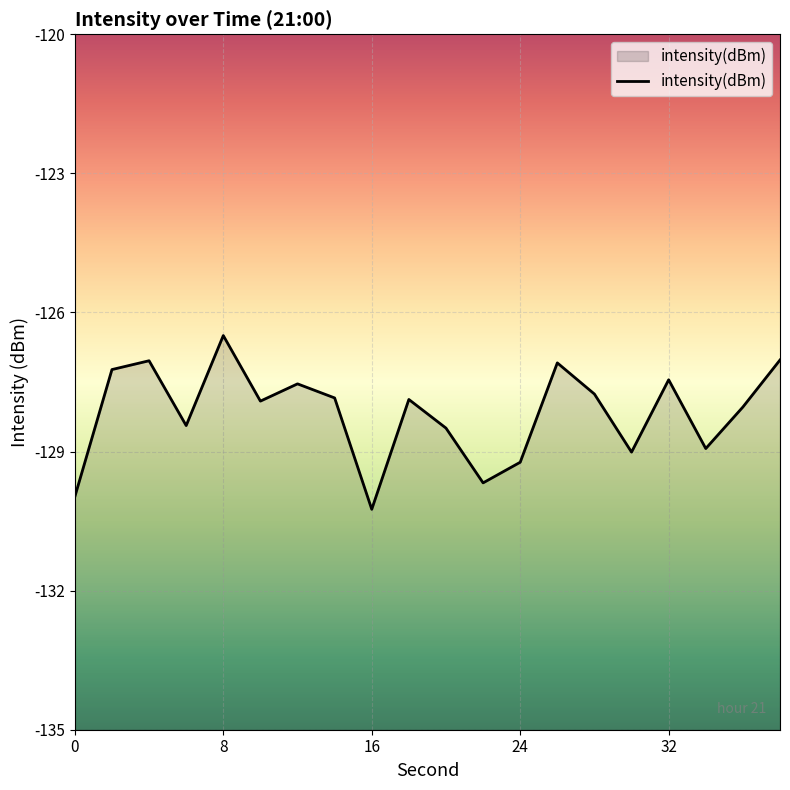

What is the difference between the maximum and minimum values?

3.7